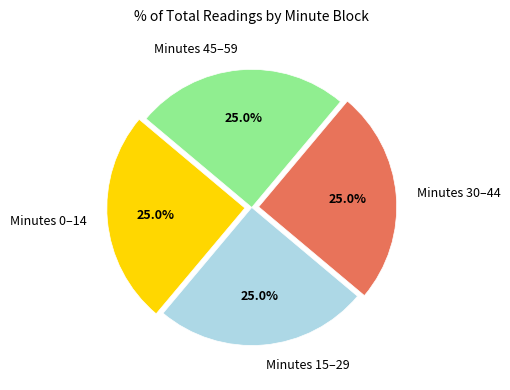

Does Minutes 0–14 represent more than half of the total?

No